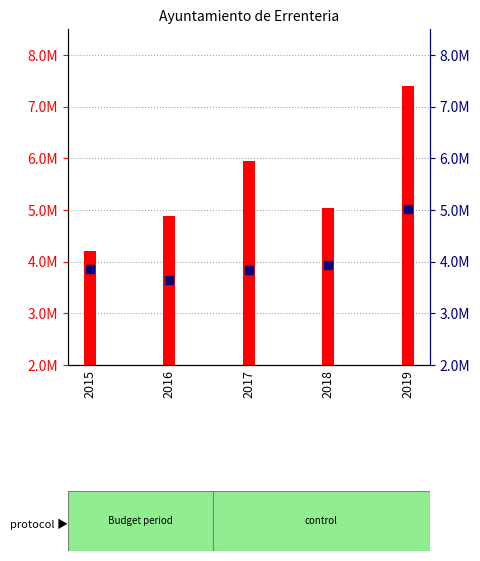

Where is Gastos Reales nearest to the value 4329443?

2018